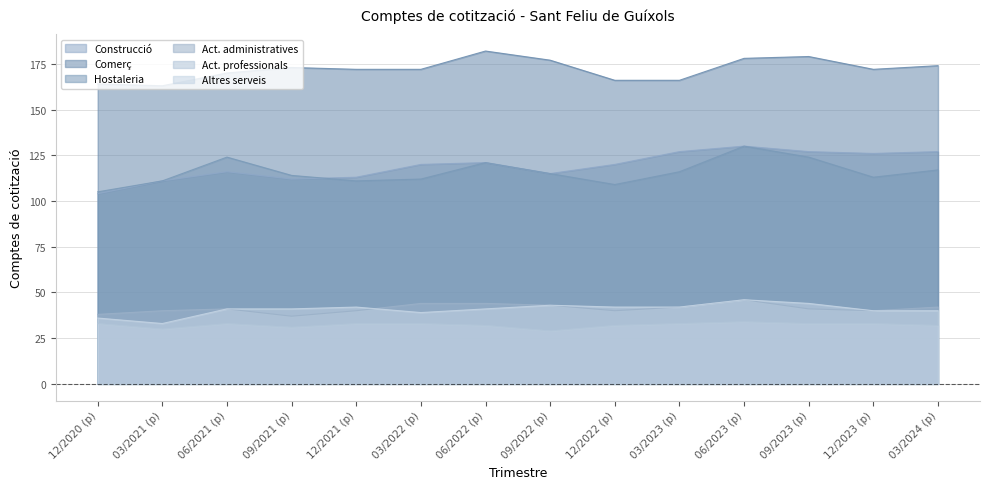

What is the sum of the Hostaleria values at 12/2020 (p) and 03/2022 (p)?

217